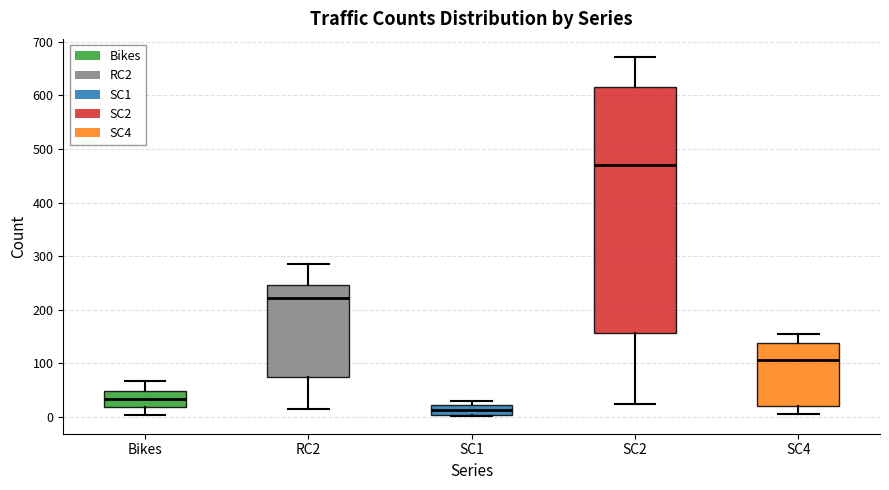

Reading left to right, read every box against the y-axis: the position of its median line, the range the box covers, and the ends of its whiskers. The values are not printed on the chart, so give them approximately, as read against the axis.

Bikes: median 30, box 20 to 50, whiskers 0 to 70
RC2: median 220, box 80 to 250, whiskers 20 to 290
SC1: median 10, box 0 to 20, whiskers 0 to 30
SC2: median 470, box 160 to 620, whiskers 20 to 670
SC4: median 110, box 20 to 140, whiskers 10 to 160